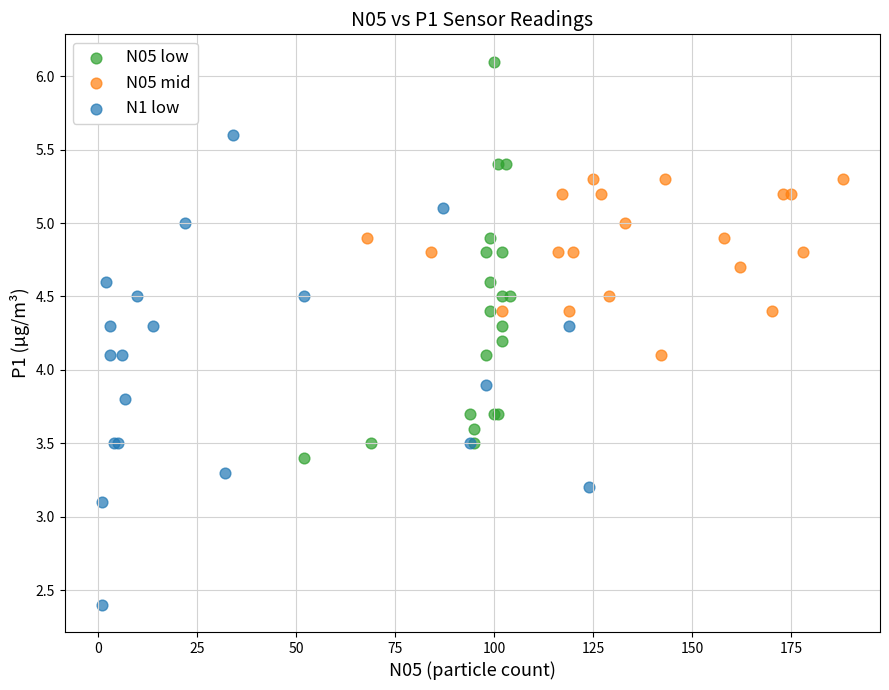

Which series has the widest spread of Y values?

N1 low